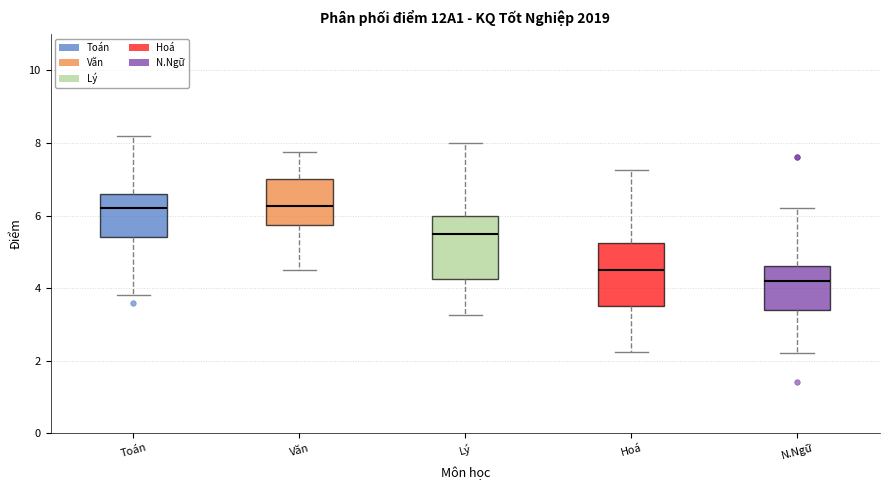

Reading left to right, transcribe this box plot: for each box, give where its median line is, the range the box spans, and where its two whiskers end, as read against the y-axis. The values are not printed on the chart, so give them approximately, as read against the axis.

Toán: median 6.2, box 5.4 to 6.6, whiskers 3.8 to 8.2
Văn: median 6.2, box 5.8 to 7.0, whiskers 4.6 to 7.8
Lý: median 5.6, box 4.2 to 6.0, whiskers 3.2 to 8.0
Hoá: median 4.6, box 3.6 to 5.2, whiskers 2.2 to 7.2
N.Ngữ: median 4.2, box 3.4 to 4.6, whiskers 2.2 to 6.2